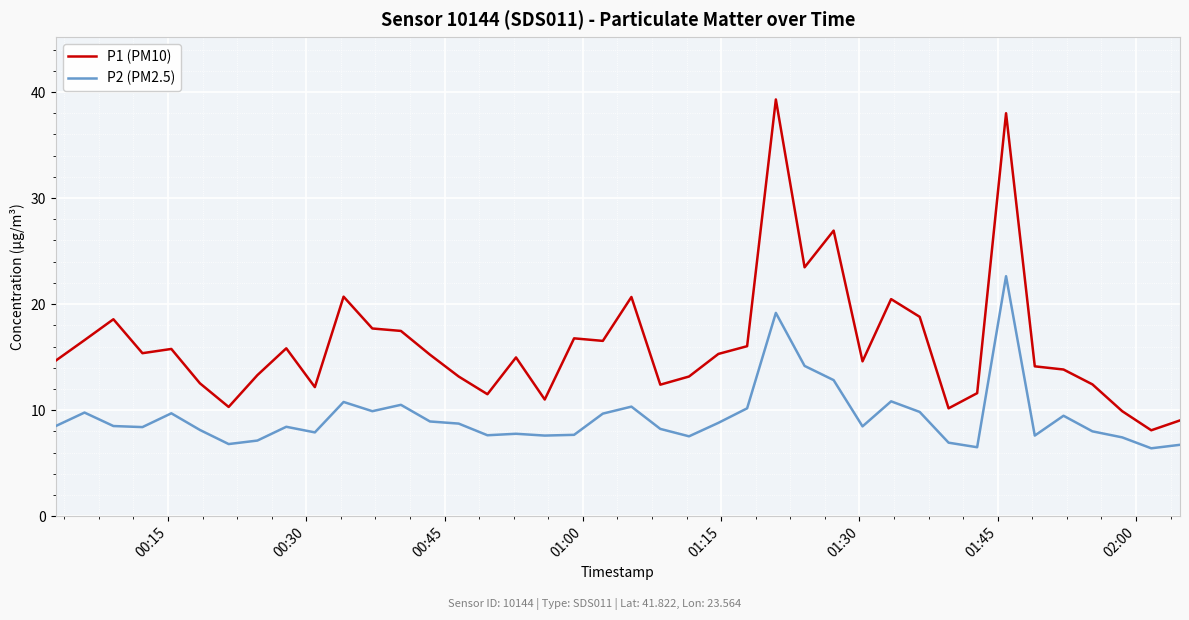

At how many categories does at least one series exceed 25?

3